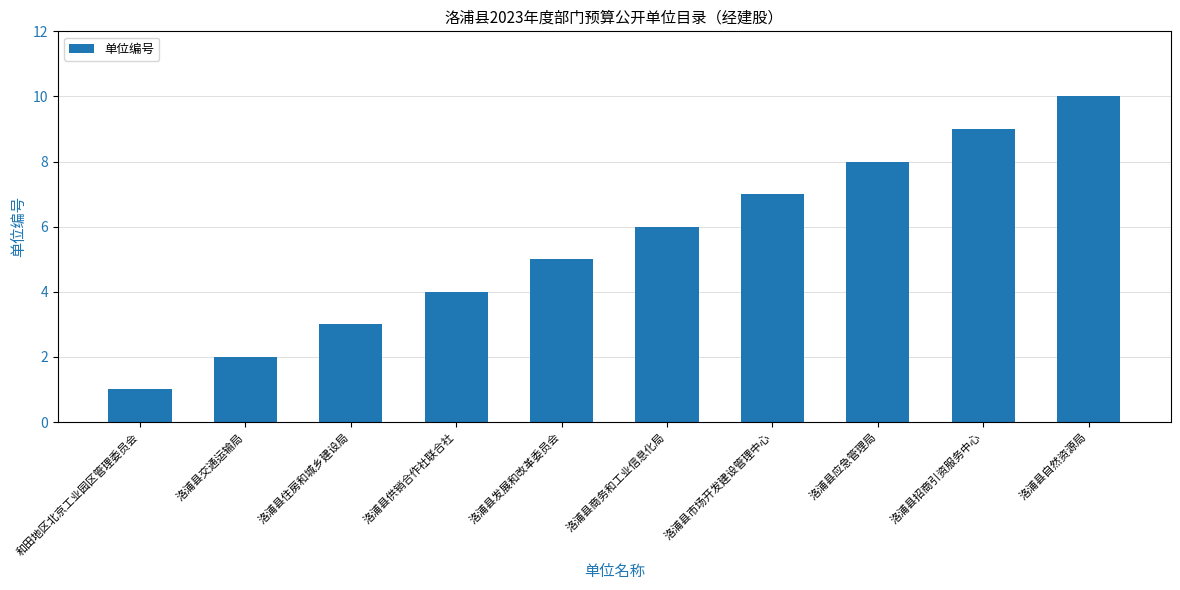

What is the change in value from 和田地区北京工业园区管理委员会 to 洛浦县供销合作社联合社?

+3